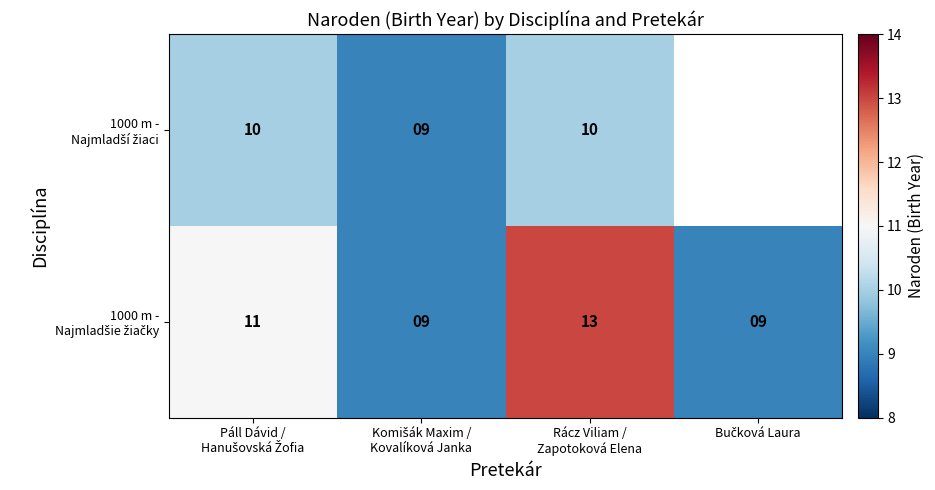

Where does the 1000 m - Najmladšie žiačky series first go above 11?

Rácz Viliam / Zapotoková Elena